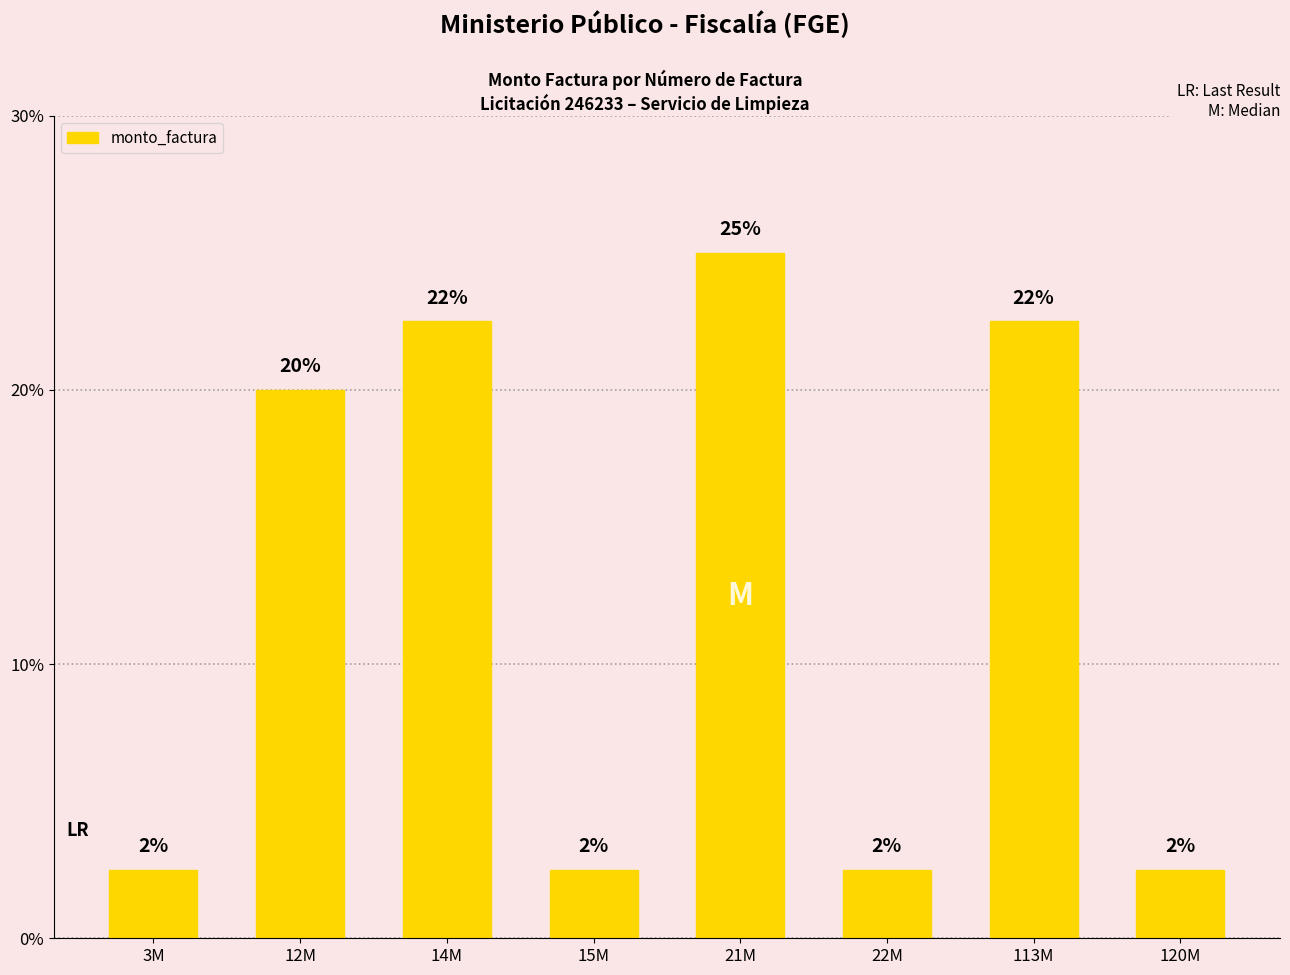

At which category does the chart reach its minimum across all series?

3M